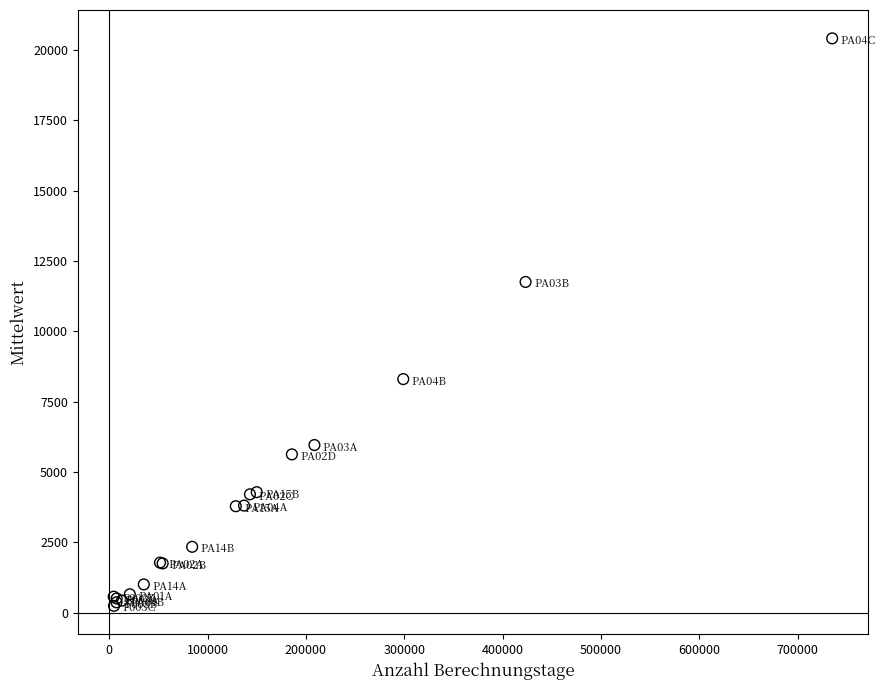

What Y value in the scatter plot is closest to 10331?

11759.9